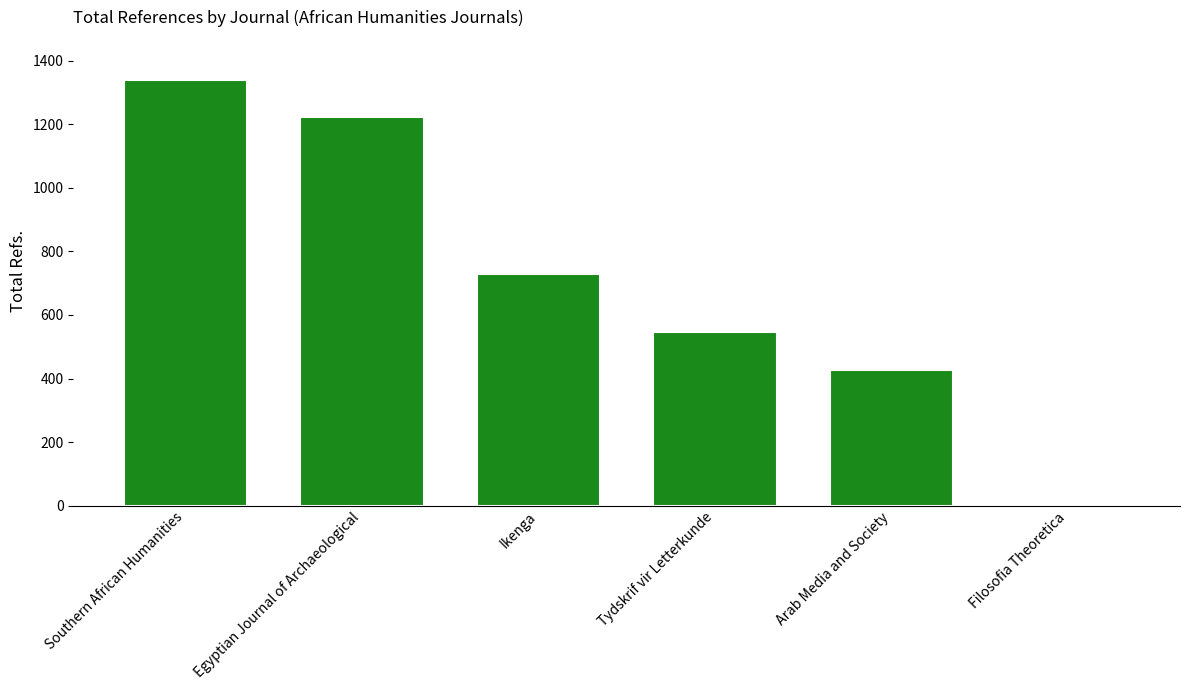

Is it true that the value at Ikenga is 728?

True